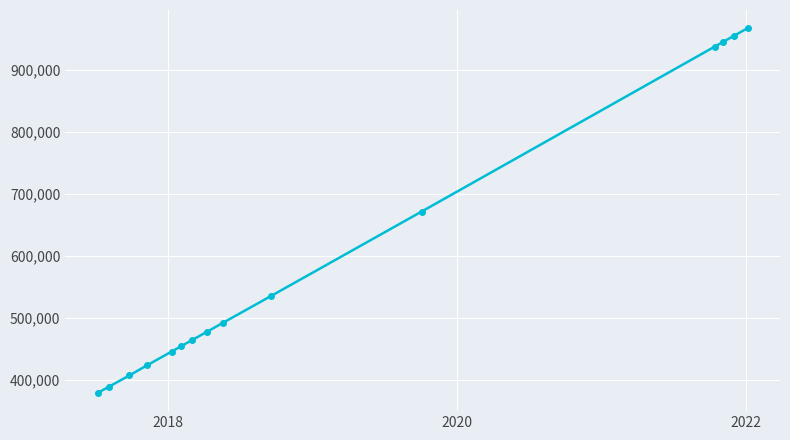

What is the average value?

596524